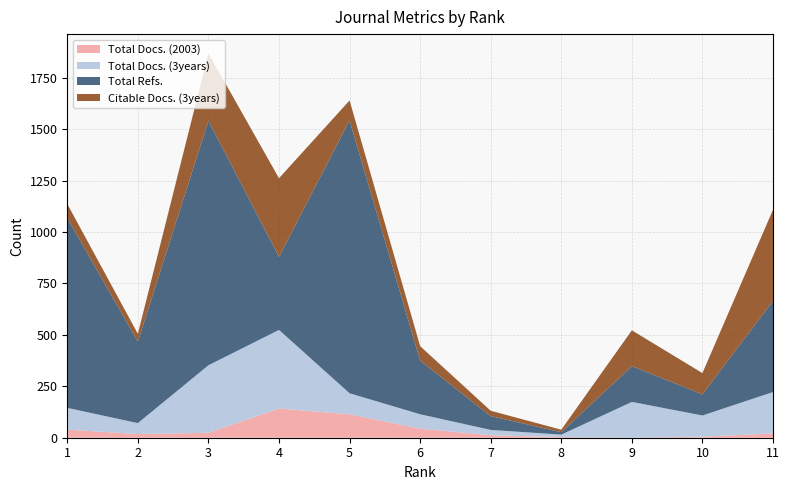

Reading right to left, extract all data points from this chart.

Total Docs. (2003): 11=21	10=5	9=0	8=3	7=12	6=44	5=114	4=142	3=24	2=18	1=39
Total Docs. (3years): 11=201	10=103	9=174	8=12	7=26	6=70	5=102	4=382	3=328	2=53	1=106
Total Refs.: 11=443	10=103	9=174	8=12	7=67	6=261	5=1326	4=355	3=1188	2=396	1=922
Citable Docs. (3years): 11=443	10=103	9=174	8=12	7=26	6=70	5=97	4=382	3=328	2=38	1=69